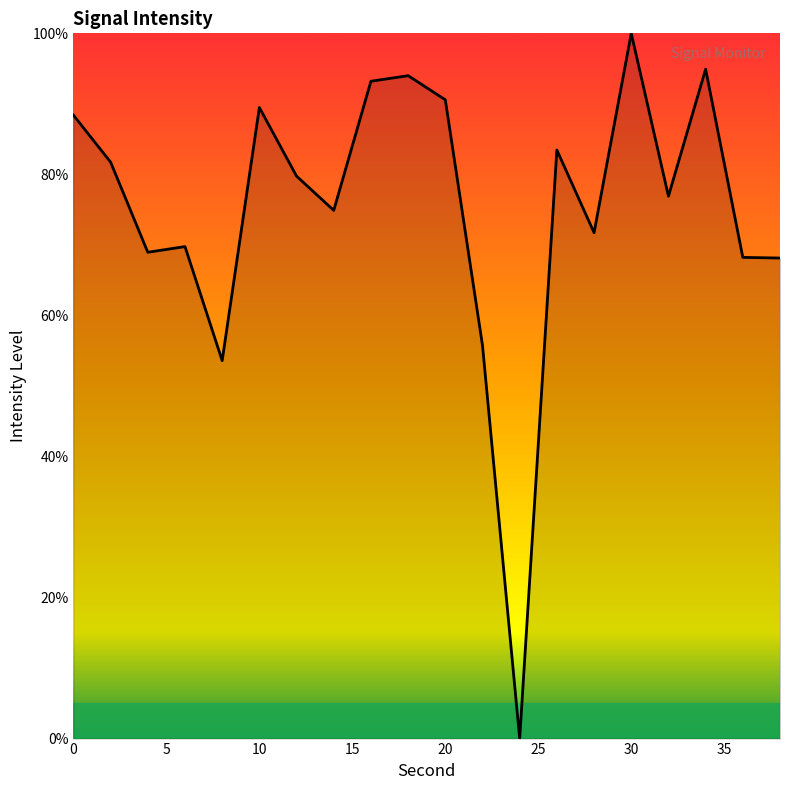

What is the difference between the maximum and minimum values?

100.0